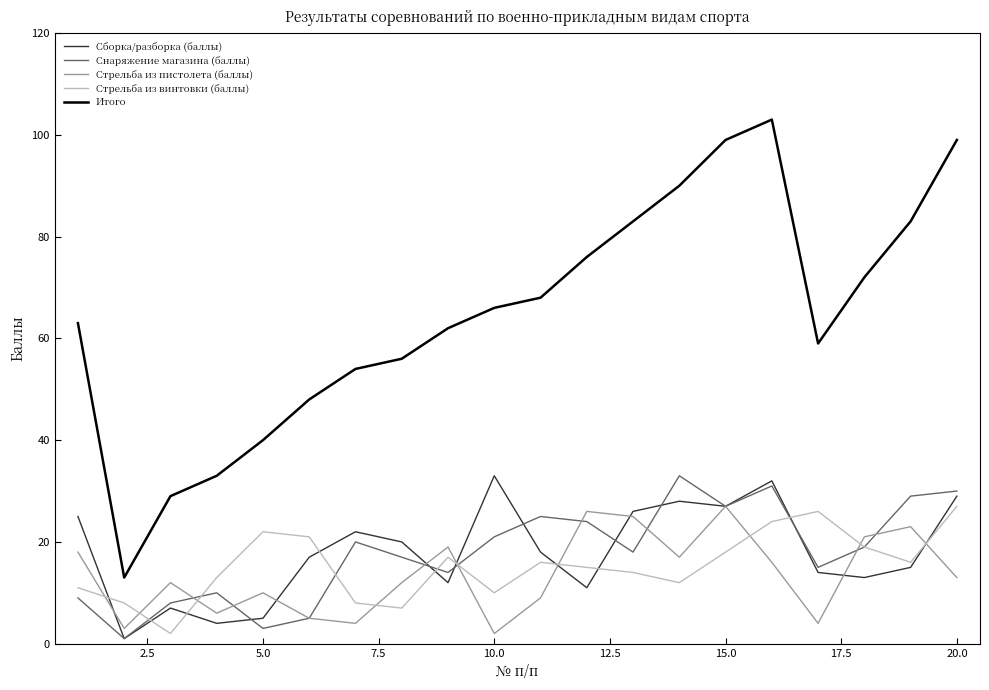

Does the chart have visible grid lines?

No